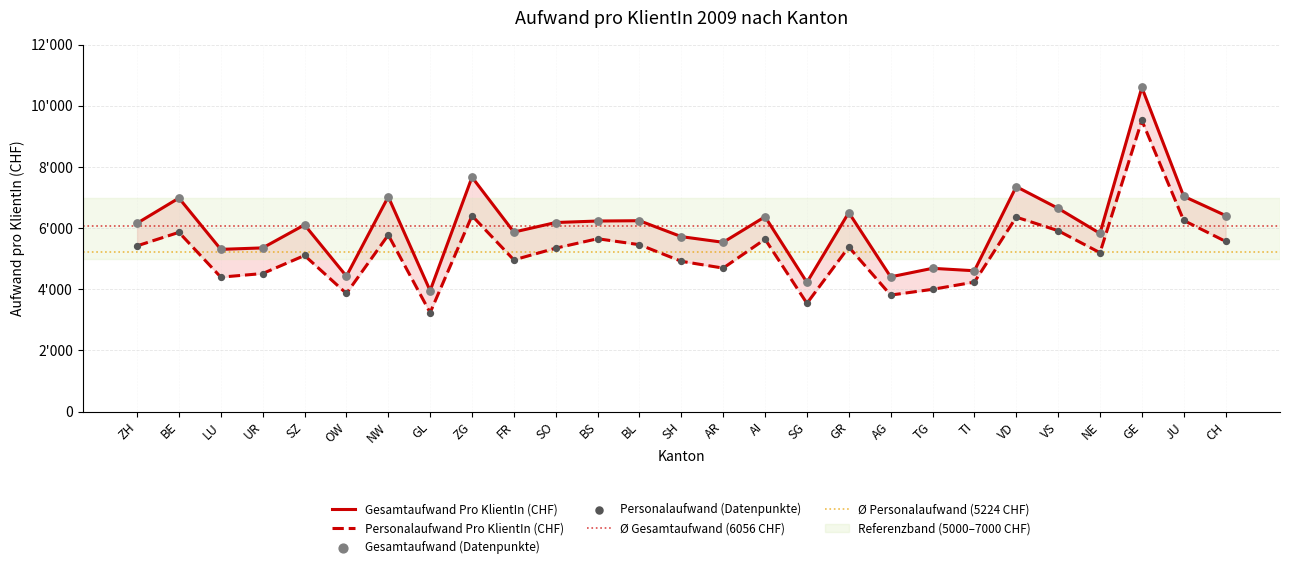

Which series reaches the minimum Y coordinate?

Personalaufwand Pro KlientIn (CHF)